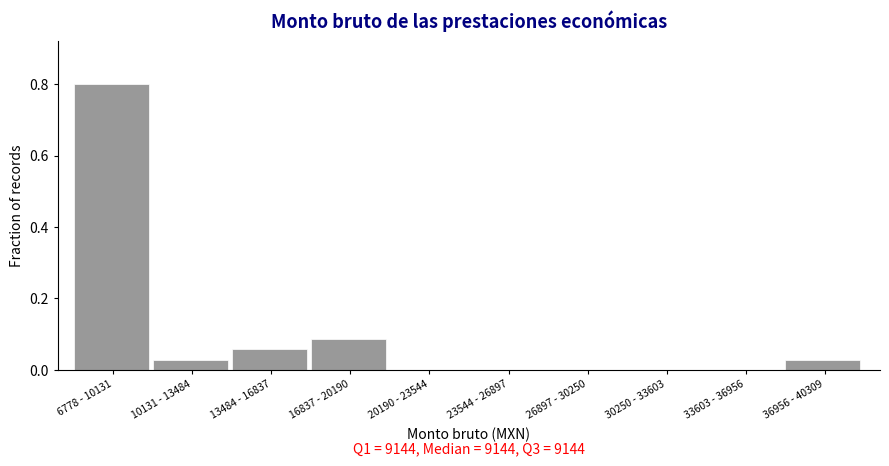

Which has a higher value, 20190 - 23544 or 36956 - 40309?

36956 - 40309